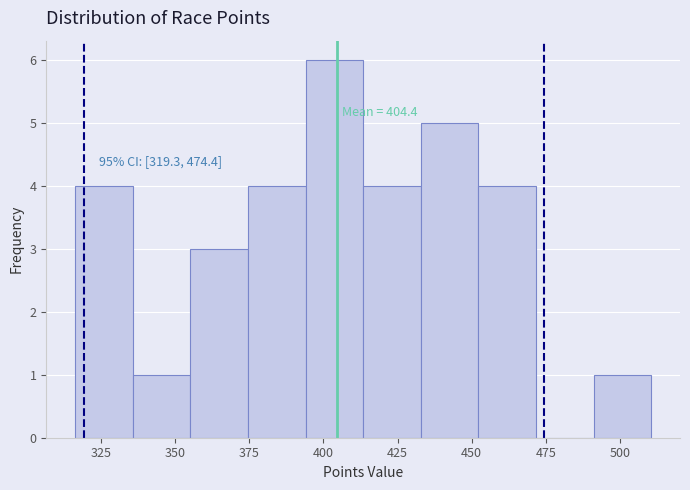

Read against the x-axis, roughly where is the centre of the tallest bar?

405